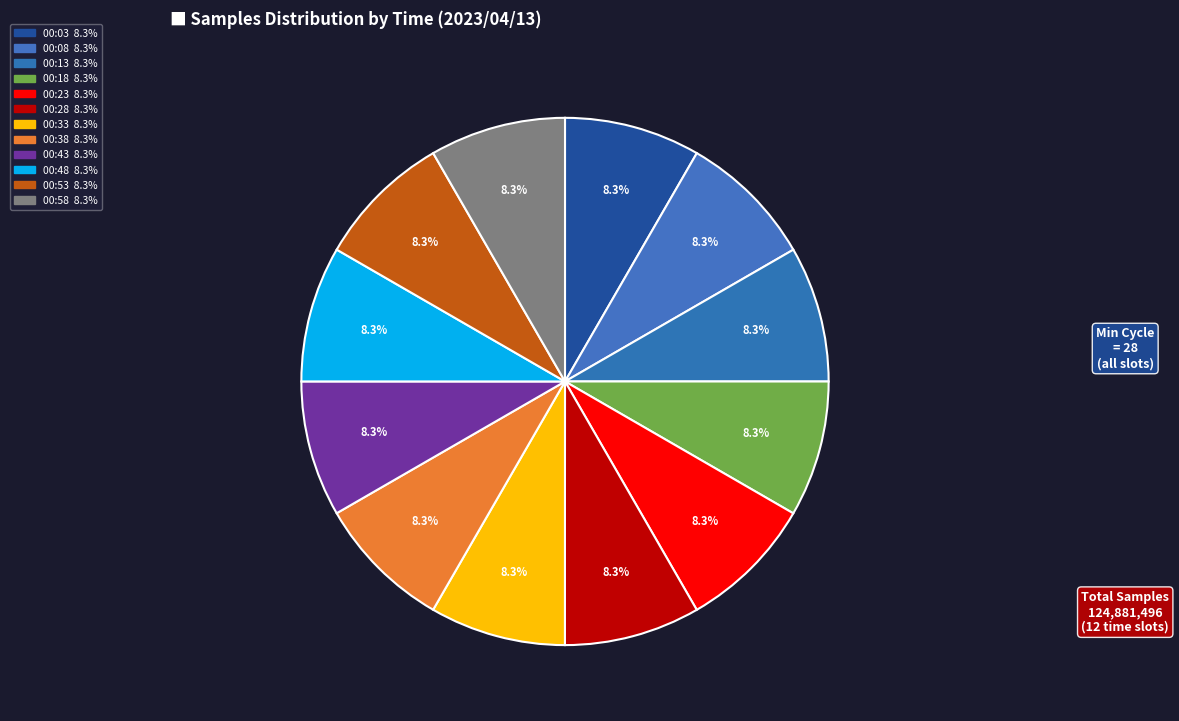

To the nearest percent, what is the average slice percentage?

8%